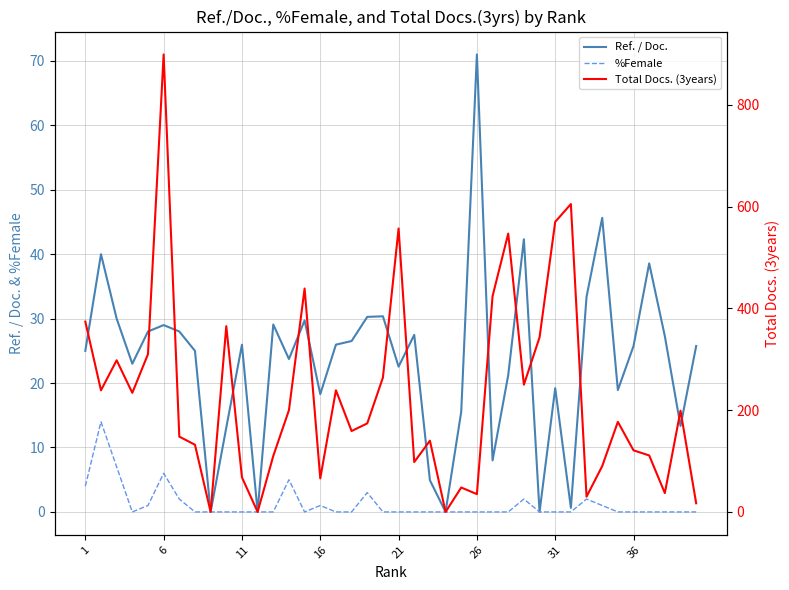

List the series in order of their peak value, lowest first.

%Female, Ref. / Doc., Total Docs. (3years)